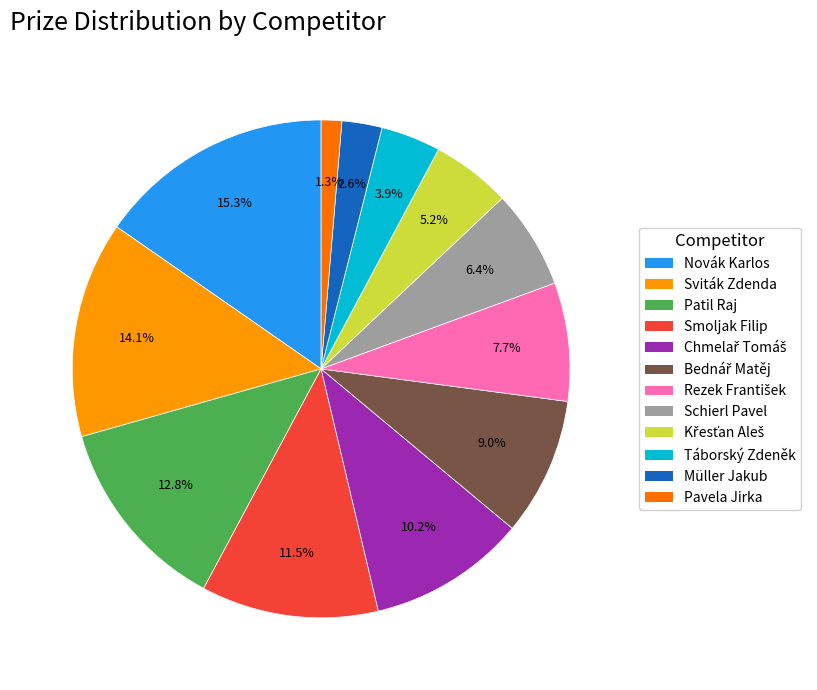

Do Müller Jakub and Novák Karlos together represent more than half of the pie?

No